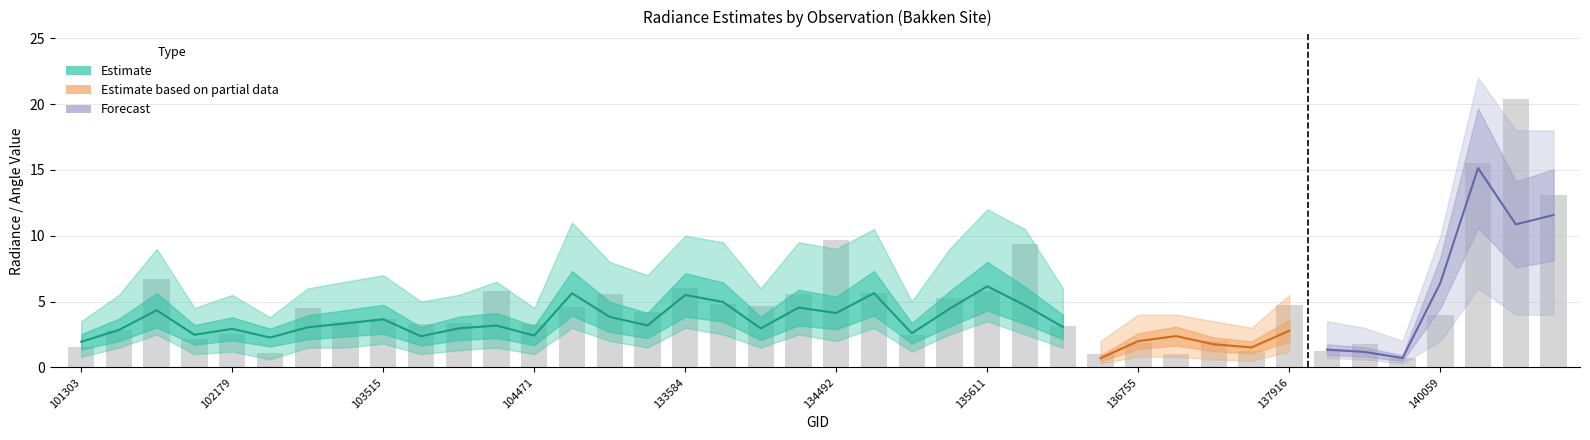

Reading left to right, transcribe all the data shown in this chart.

rade9_aggzone_norm: 1.9	2.8	4.3	2.5	2.9	2.3	3.0	3.3	3.7	2.4	3.0	3.2	2.4	5.6	3.8	3.2	5.5	5.0	3.0	4.5	4.1	5.6	2.6	4.4	6.2	4.7	3.1	0.7	2.0	2.4	1.7	1.5	2.8	1.9	1.6	0.8	4.8	14.0	7.5	7.5
rade9_mult_nadir_norm: 1.4	2.8	5.5	1.9	2.9	1.7	3.0	3.4	3.7	1.8	2.8	3.2	2.2	7.2	4.1	3.2	5.3	5.1	2.9	5.2	4.9	5.6	2.5	5.0	6.7	5.8	3.0	0.9	1.9	1.6	1.2	1.3	2.5	1.3	1.2	0.7	6.4	15.1	10.9	11.6
dnbrad: 1.5	2.9	6.7	2.1	2.5	1.1	4.5	3.5	3.7	3.3	3.4	5.8	3.3	4.6	5.6	4.2	6.0	4.8	4.6	5.6	9.6	5.6	2.5	5.3	5.8	9.4	3.2	1.0	1.8	1.0	2.0	1.3	4.7	1.2	1.7	0.7	4.0	15.5	20.4	13.1